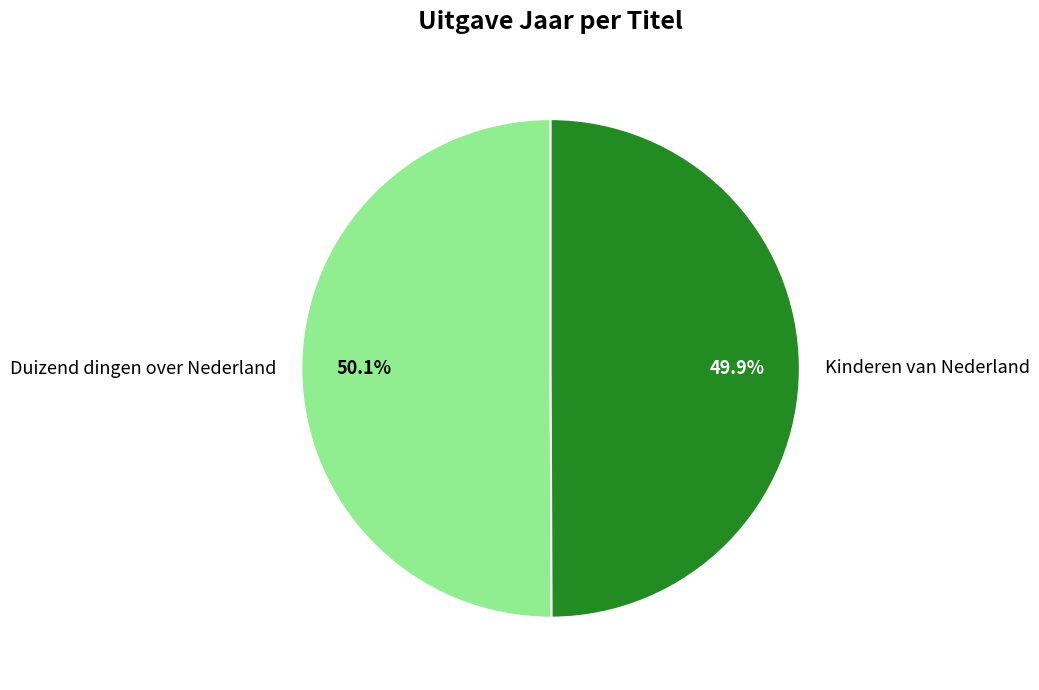

Approximately how many times larger is the value at Duizend dingen over Nederland compared to Kinderen van Nederland?

1.0